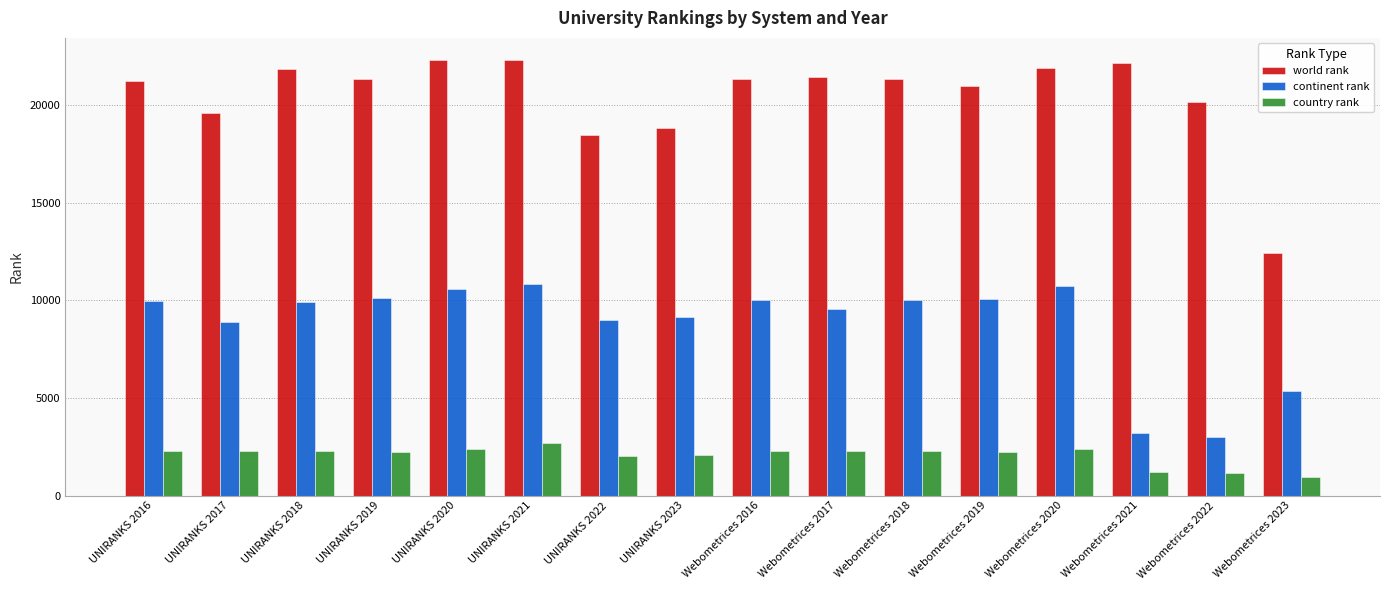

What is the total value across all series at Webometrices 2020?

35052